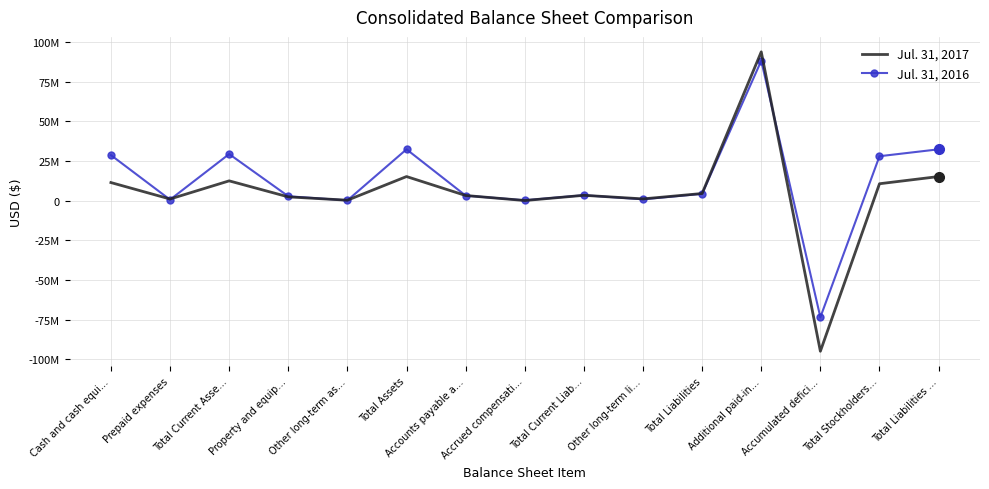

What is the smallest value displayed?

-94944455